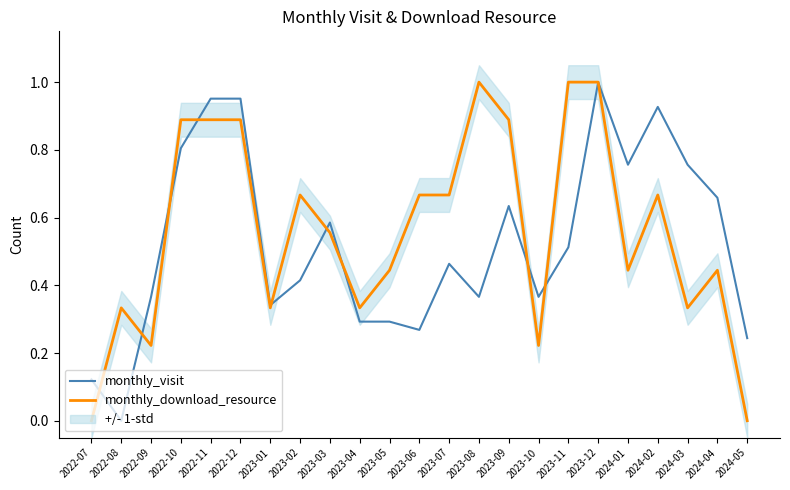

What is the difference between the monthly_visit values at 2022-10 and 2023-01?

0.5